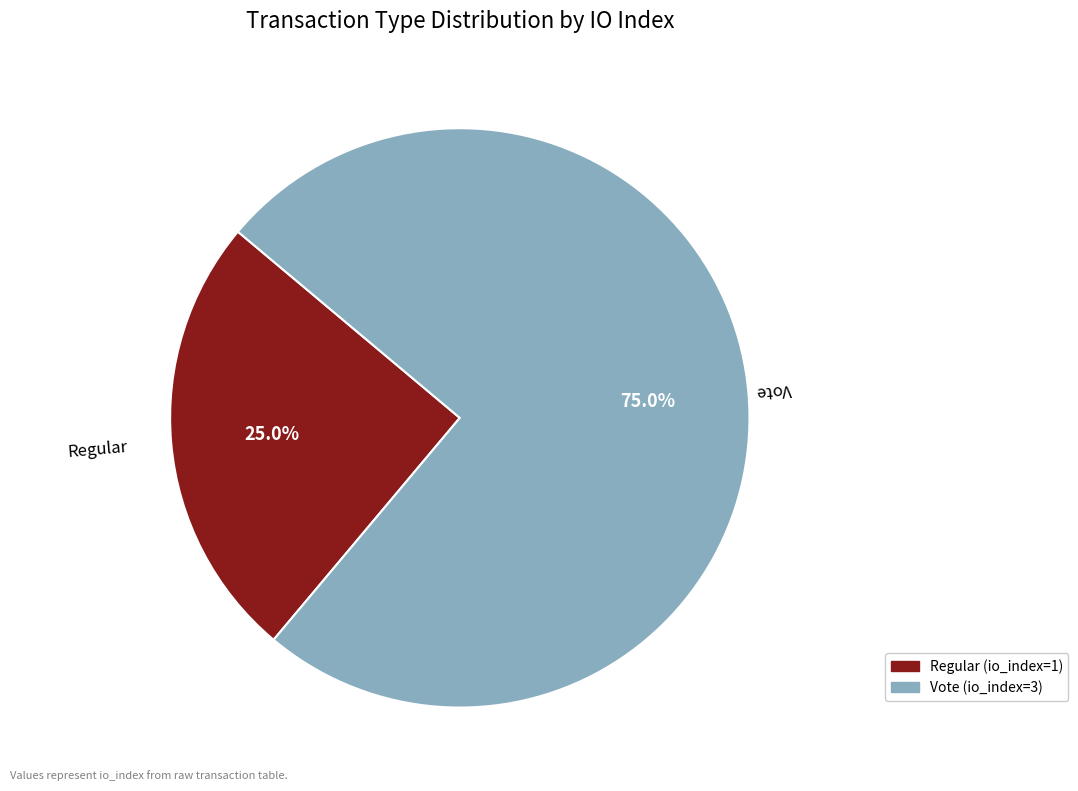

The Vote (io_index=3) slice represents 75% of the pie. True or false?

True